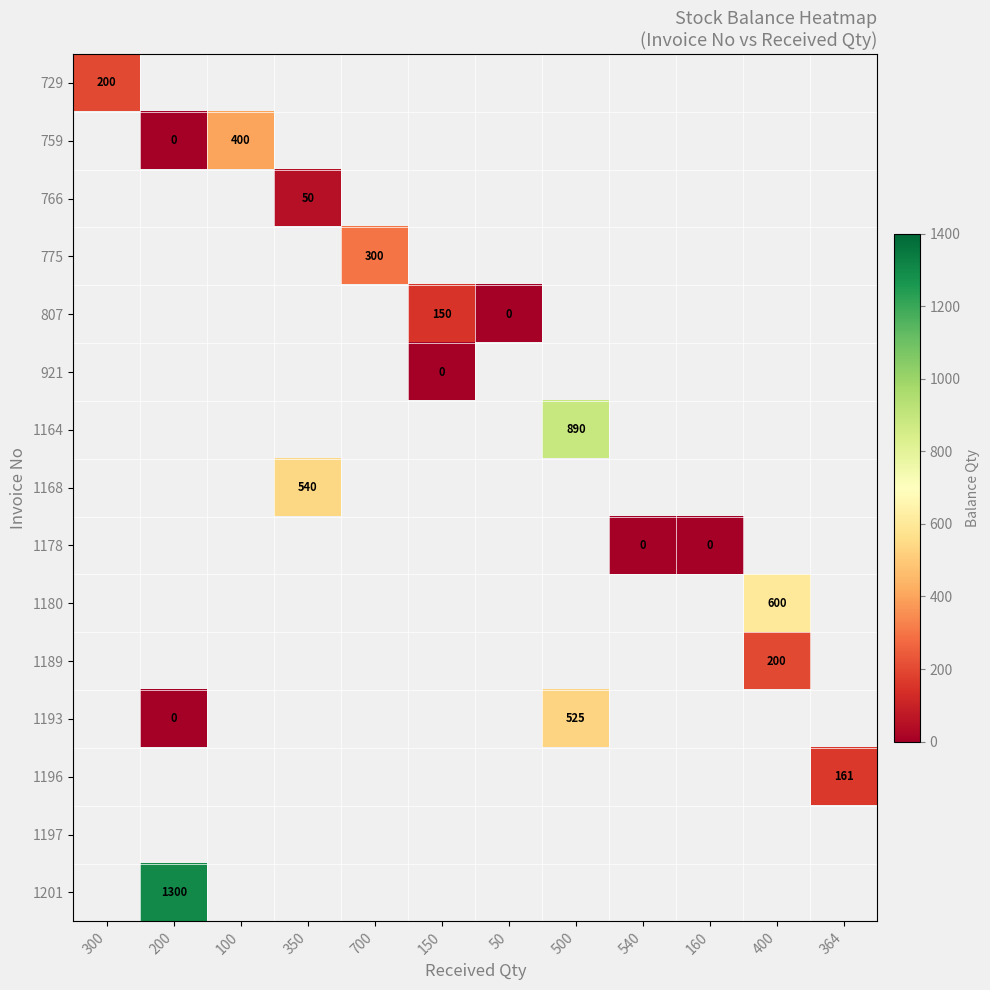

Is it true that 775 equals 300 at 700?

True